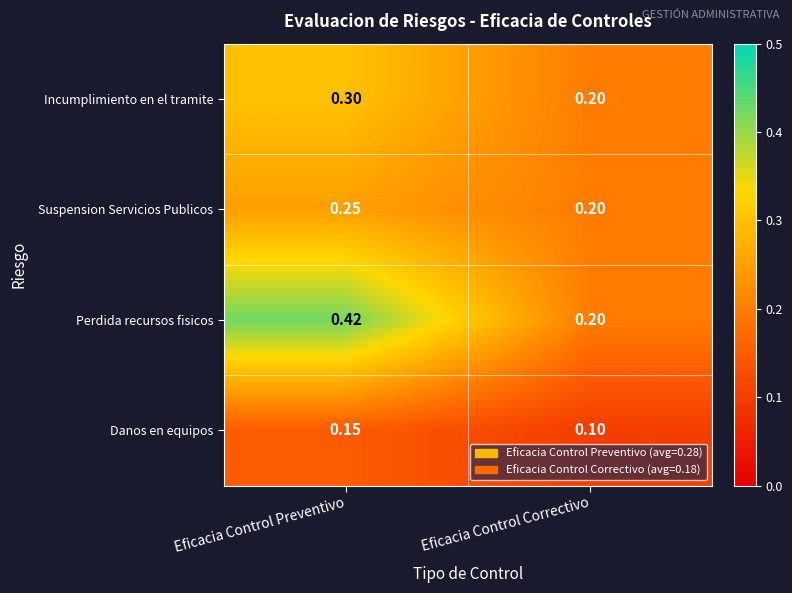

At which label does Suspension Servicios Publicos reach its minimum?

Eficacia Control Correctivo